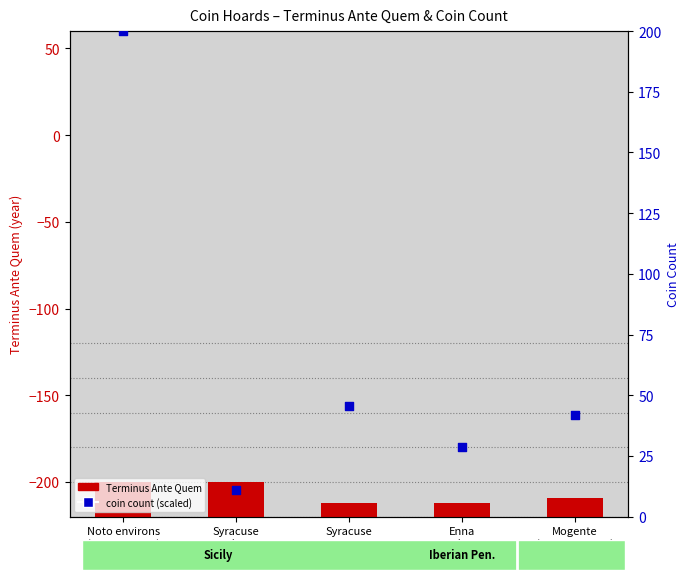

At how many categories does at least one series exceed 171?

1